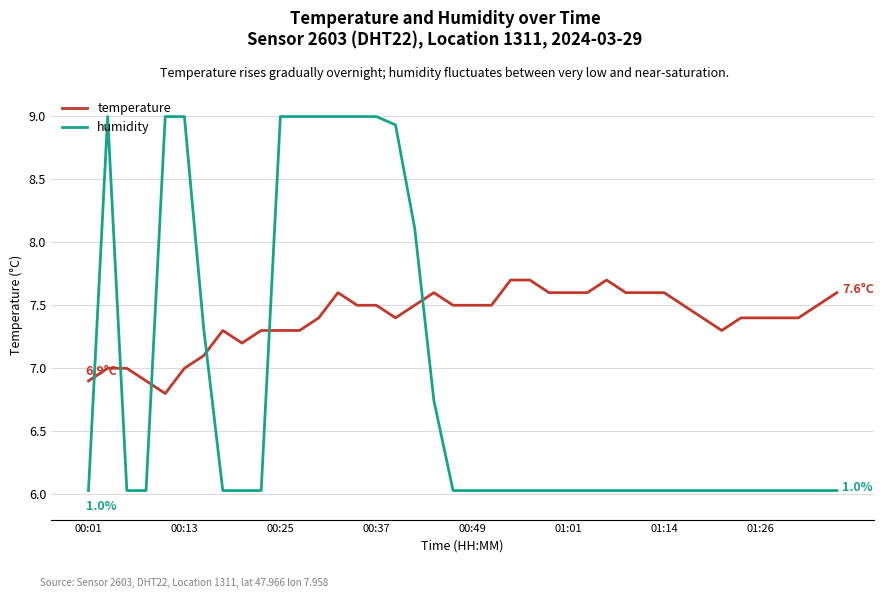

What is the difference between the second highest and minimum values in the humidity series?

3.0